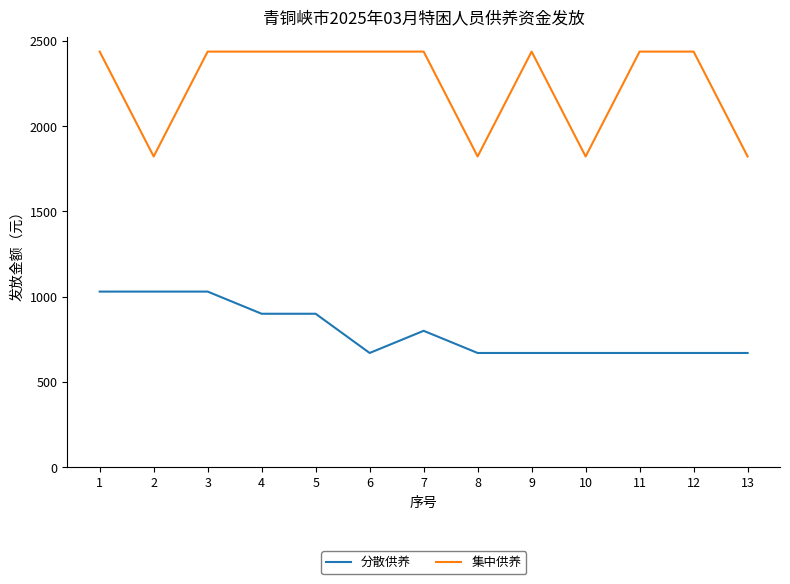

Is the value of 集中供养 at 10 greater than the value of 分散供养 at 8?

Yes